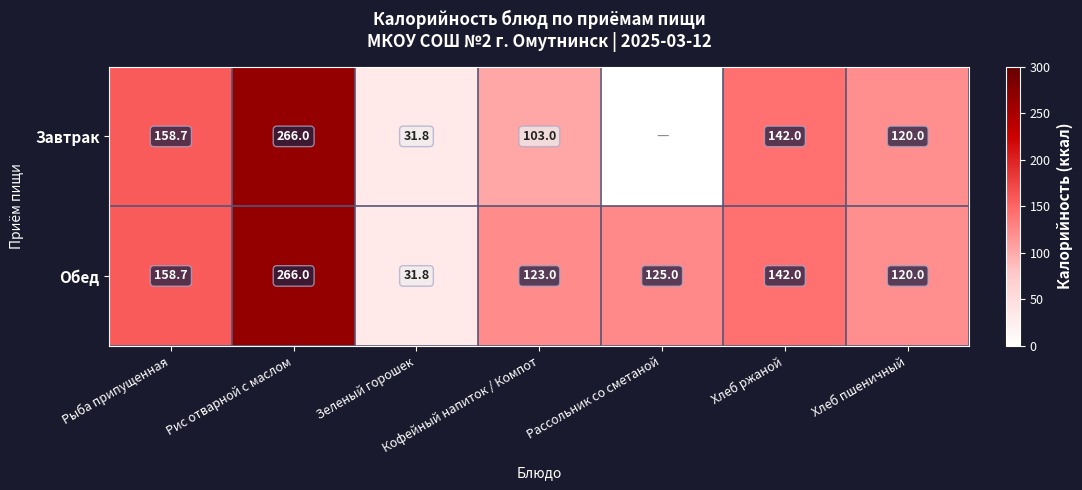

Rank the categories by Обед value from lowest to highest.

Зеленый горошек, Хлеб пшеничный, Кофейный напиток / Компот, Рассольник со сметаной, Хлеб ржаной, Рыба припущенная, Рис отварной с маслом